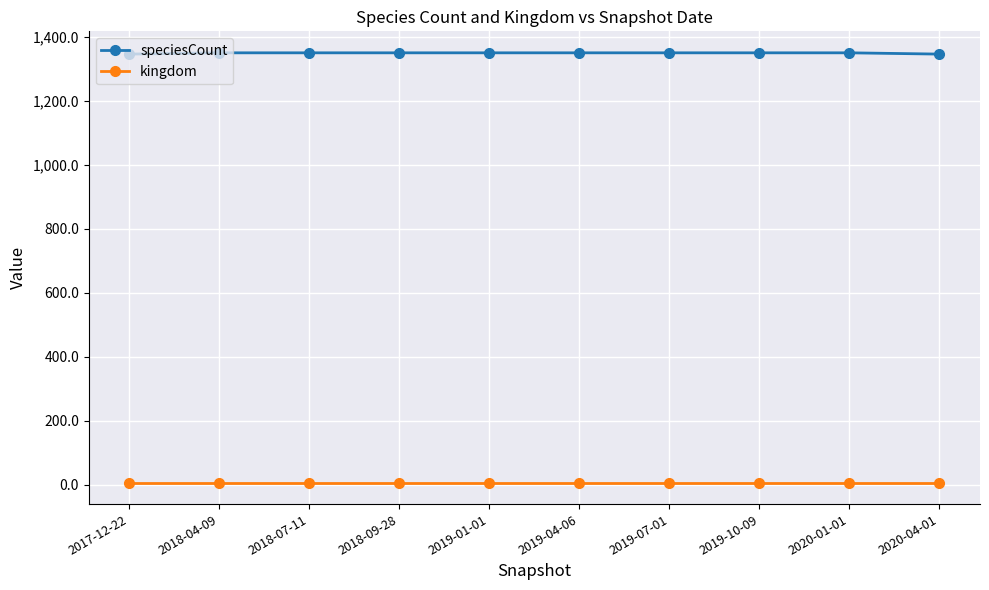

Which series has the largest range (max minus min)?

speciesCount